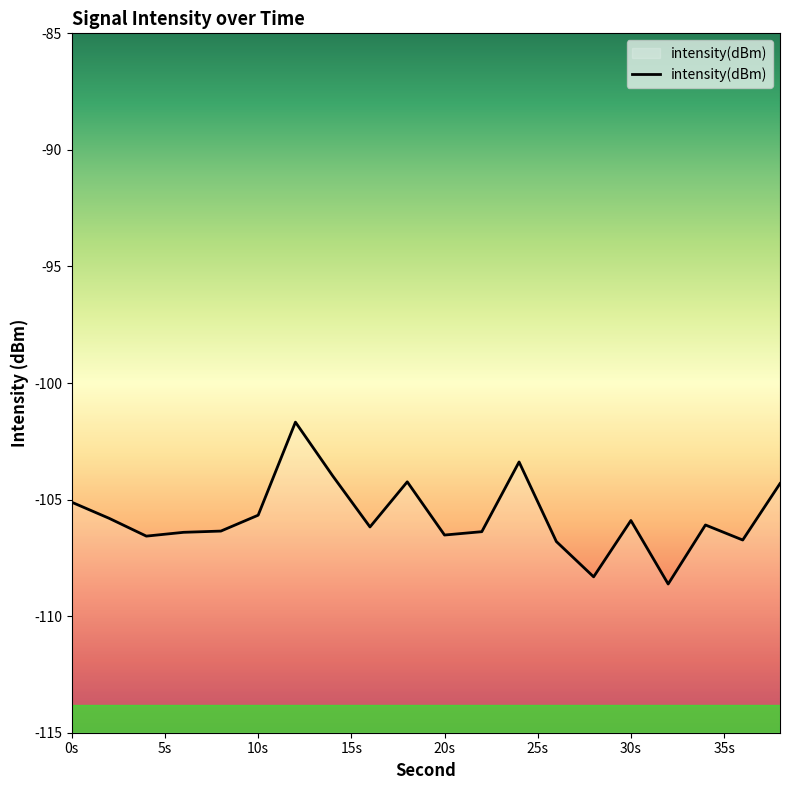

What is the difference between the maximum and minimum values?

6.9